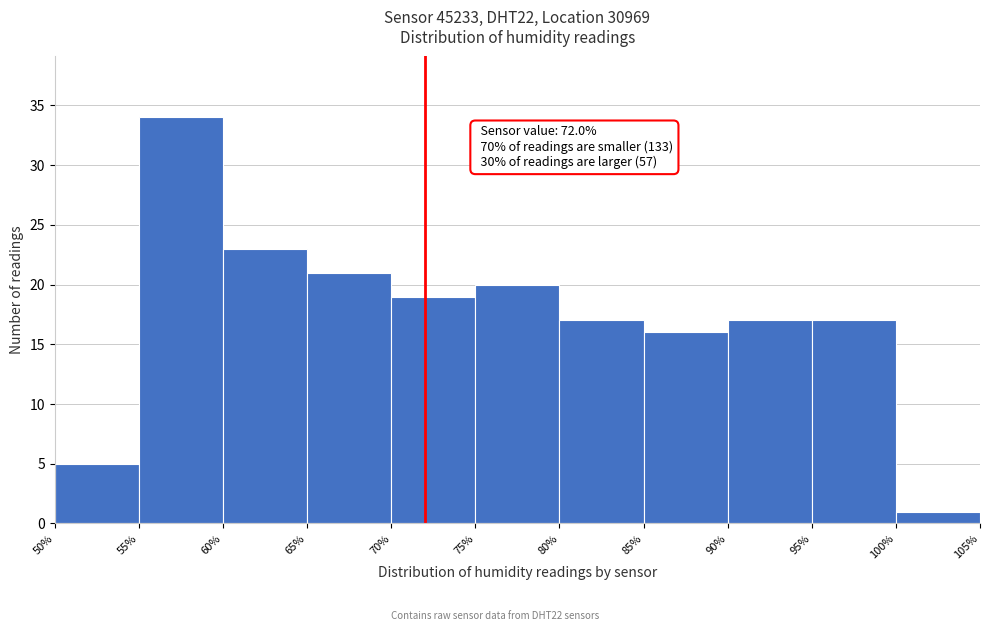

Over which range of the x-axis is the bar tallest?

55% to 60%